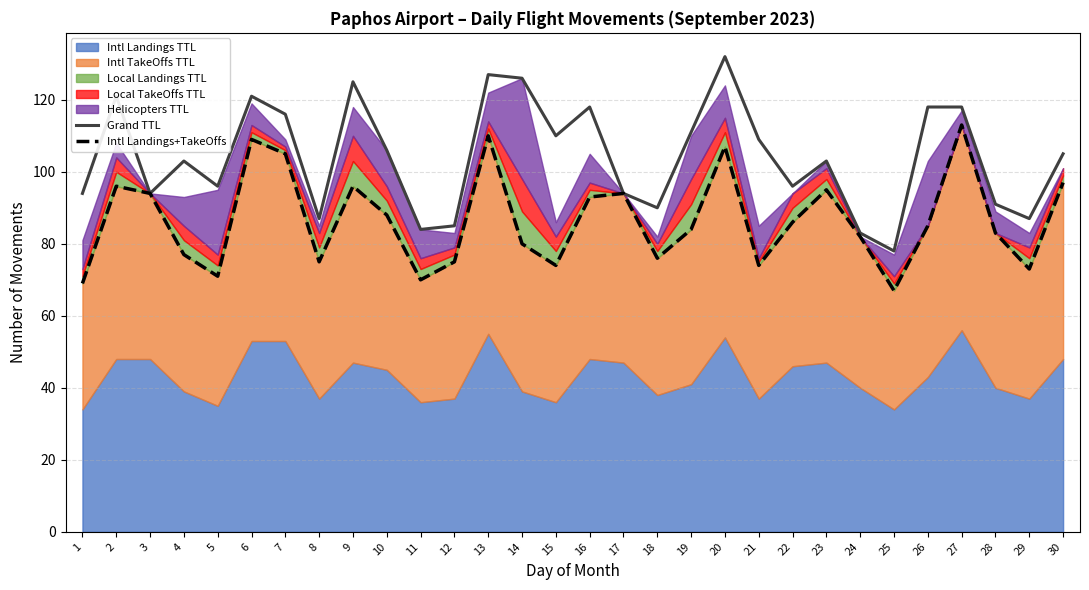

Where does the Intl Landings+TakeOffs series first go above 85?

2